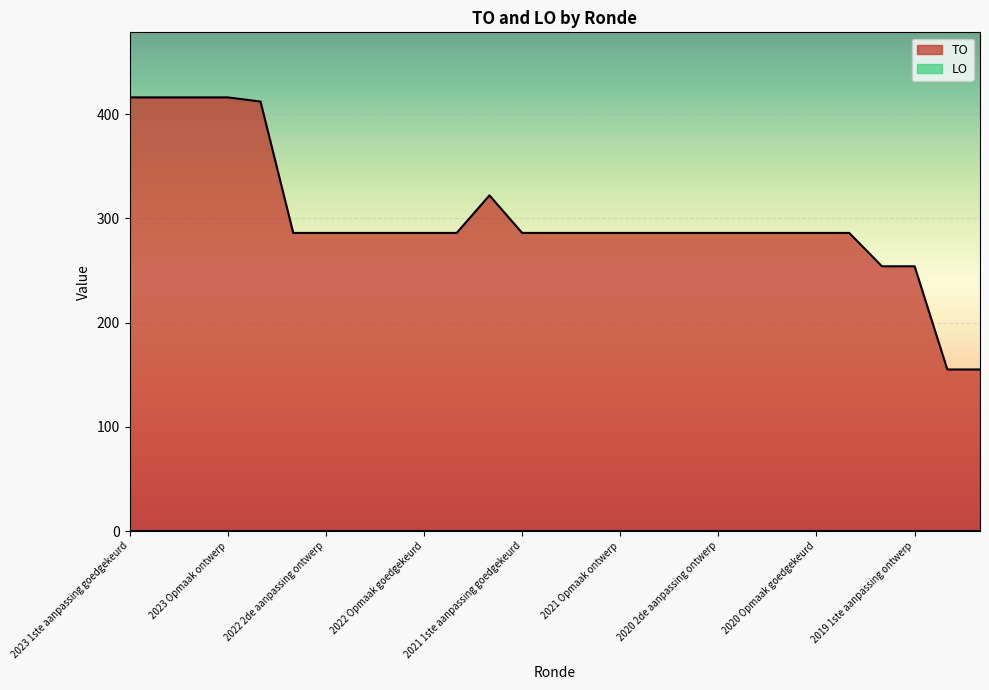

How many lines are shown in the chart?

1